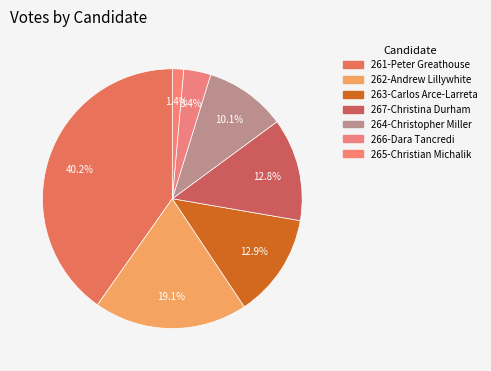

What is the total percentage of 262-Andrew Lillywhite and 265-Christian Michalik?

20.5%